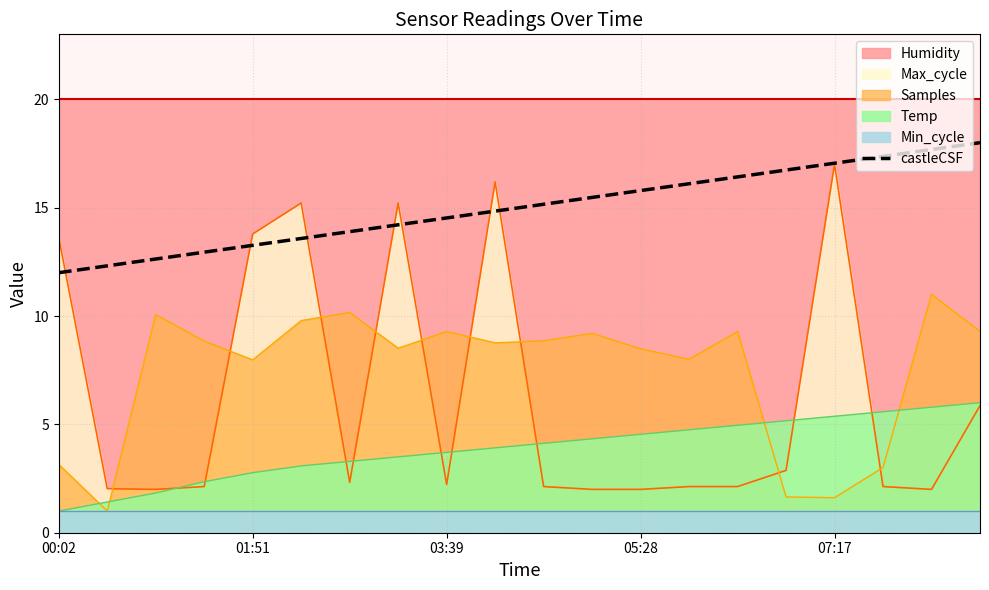

Approximately how many times larger is the value at 19 compared to 11?

1.2